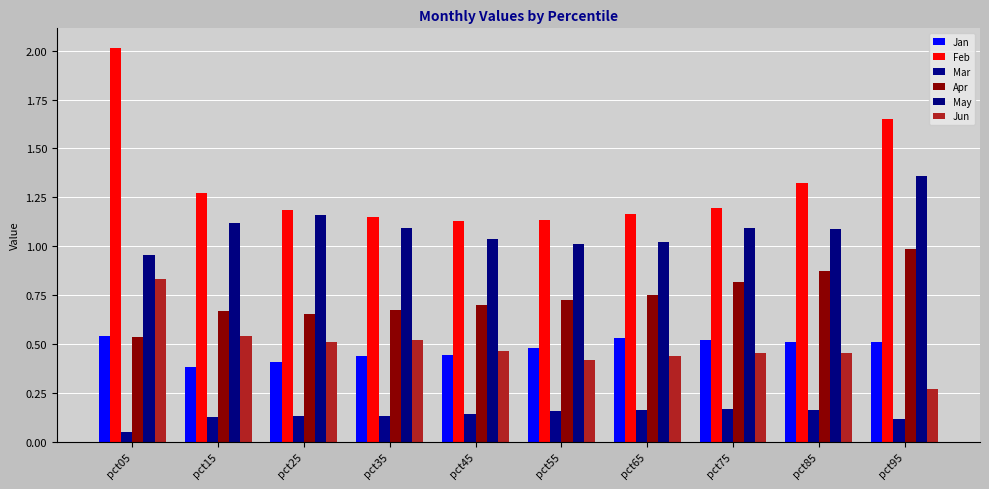

What value does the Mar series have at pct45?

0.1